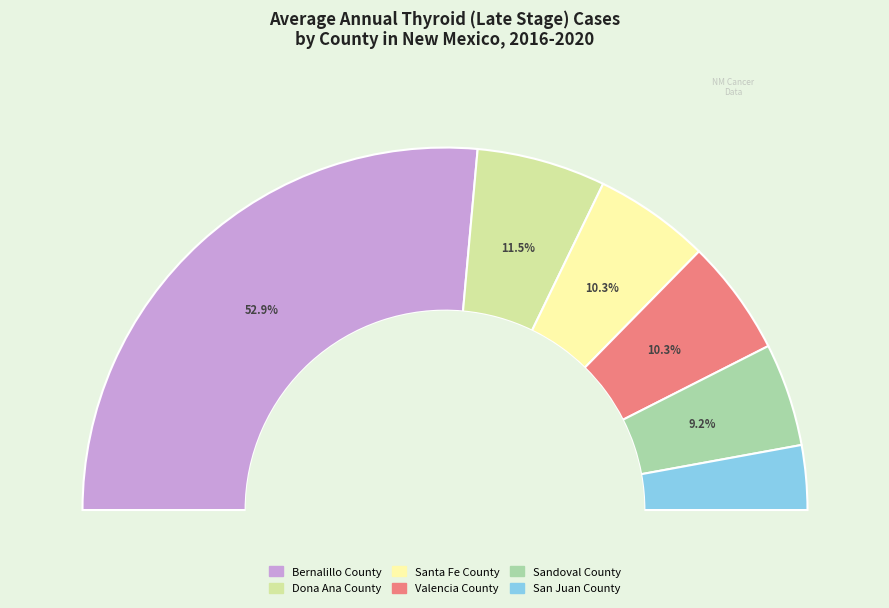

Is it true that San Juan County is 1% of the pie?

False